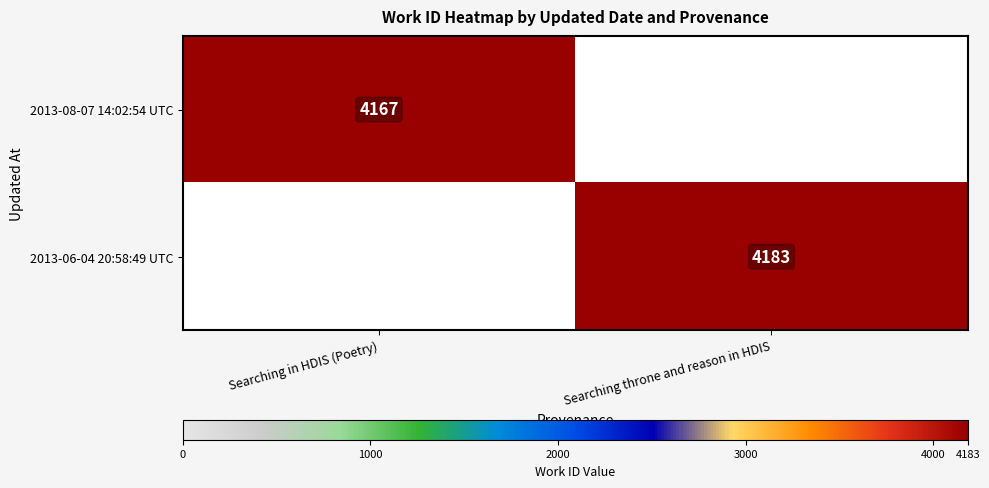

The value of 2013-06-04 20:58:49 UTC at Searching throne and reason in HDIS is 7148. True or false?

False